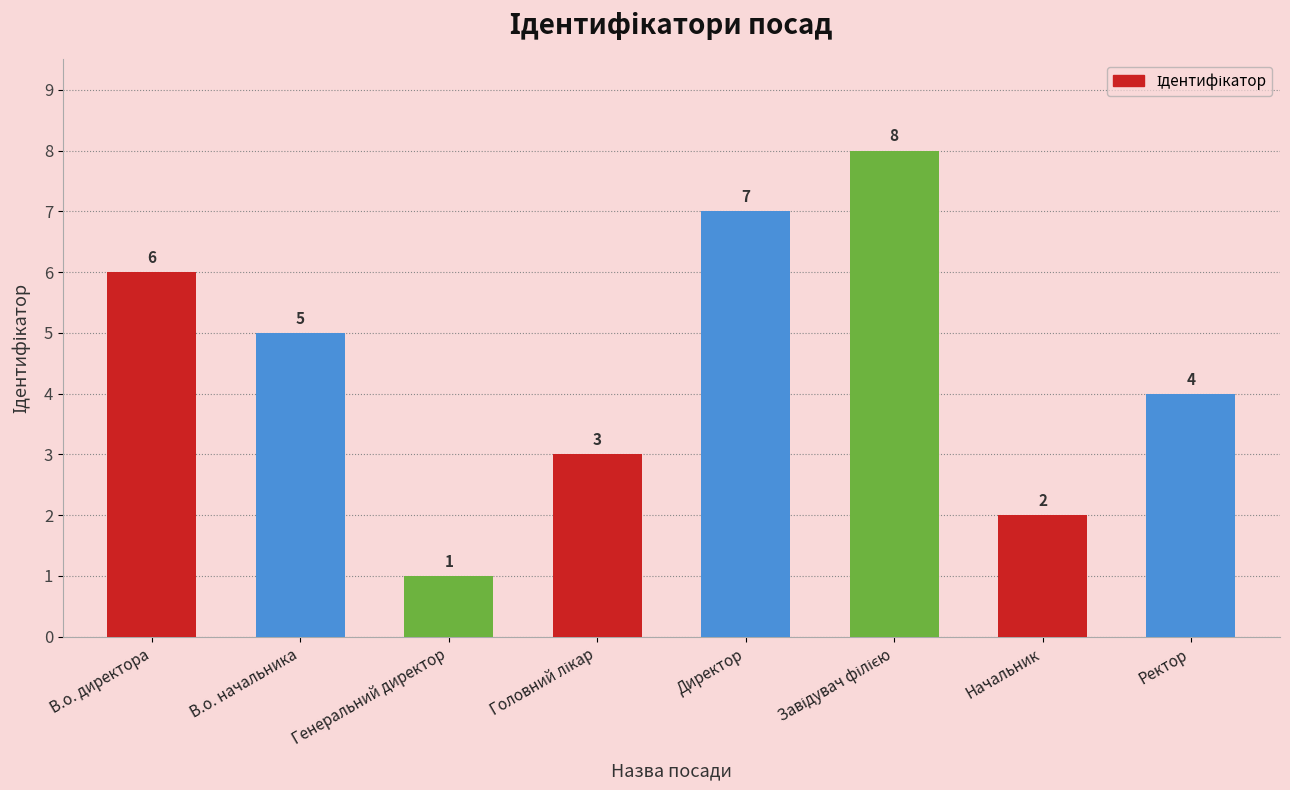

Reading left to right, extract all data points from this chart.

6	5	1	3	7	8	2	4